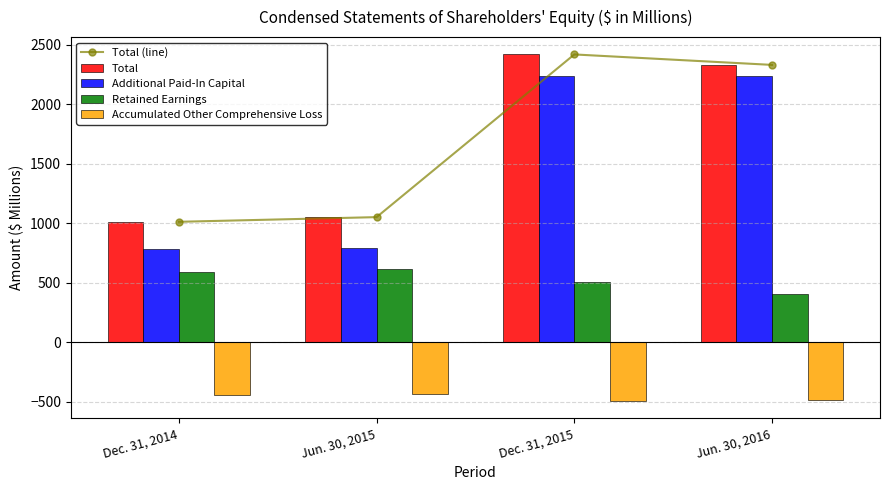

What is the difference between the Additional Paid-In Capital values at Jun. 30, 2015 and Jun. 30, 2016?

1446.1